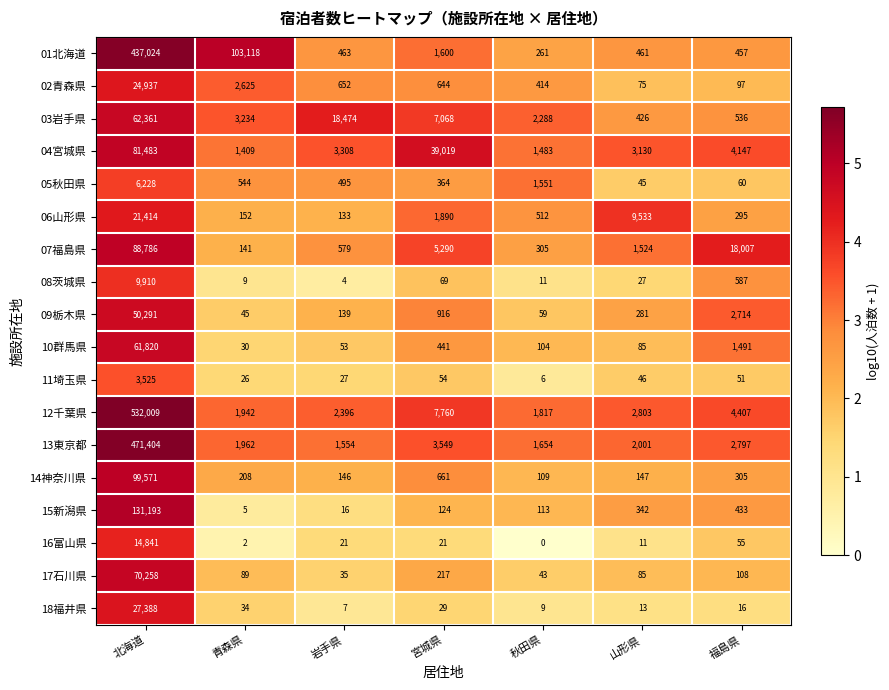

What is the sum of the 08茨城県 values at 秋田県 and 青森県?

20